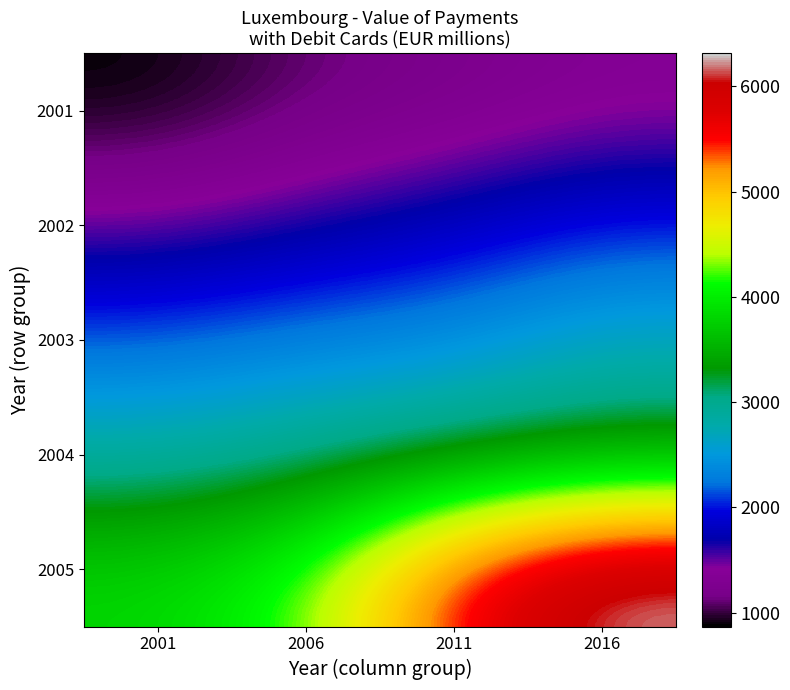

What is the minimum value shown in the chart?

867.2